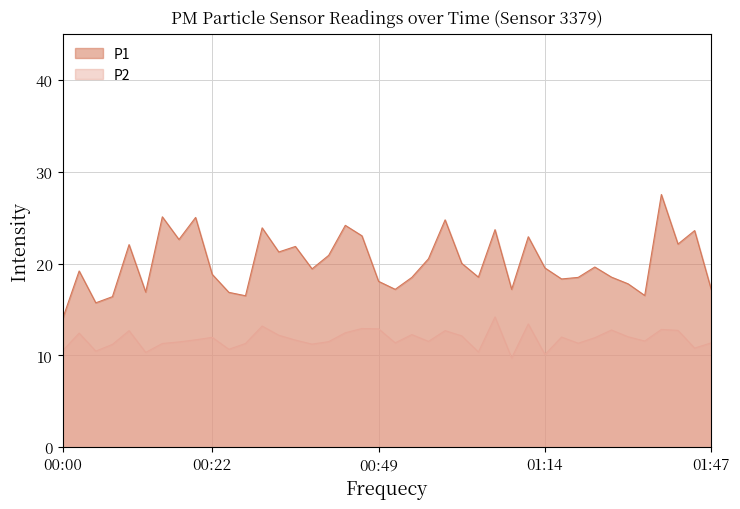

What is the greatest value displayed?

27.5